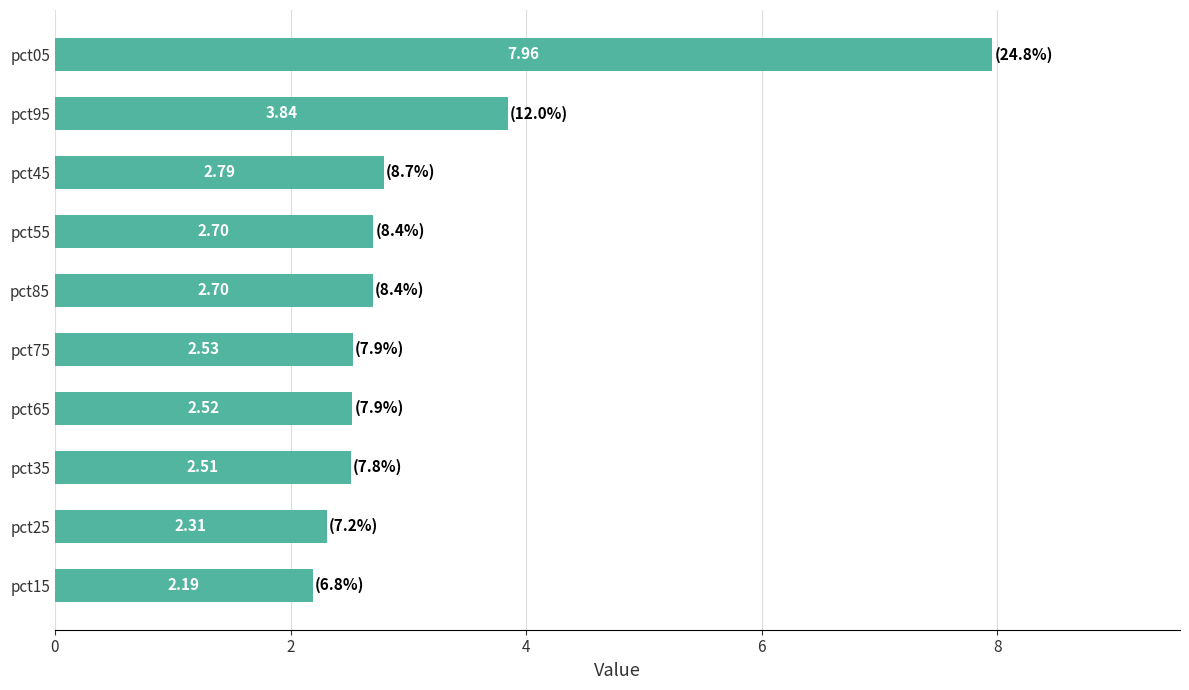

What is the sum of the values at pct85 and pct95?

6.5